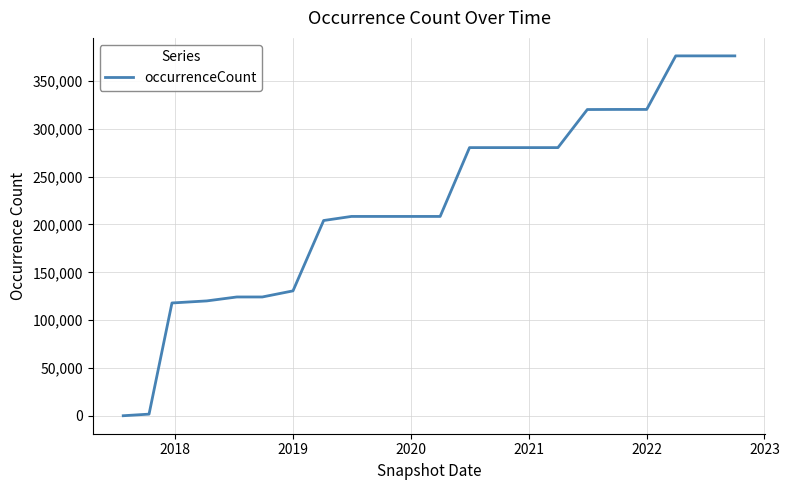

What is the difference between the maximum and minimum values?

375945